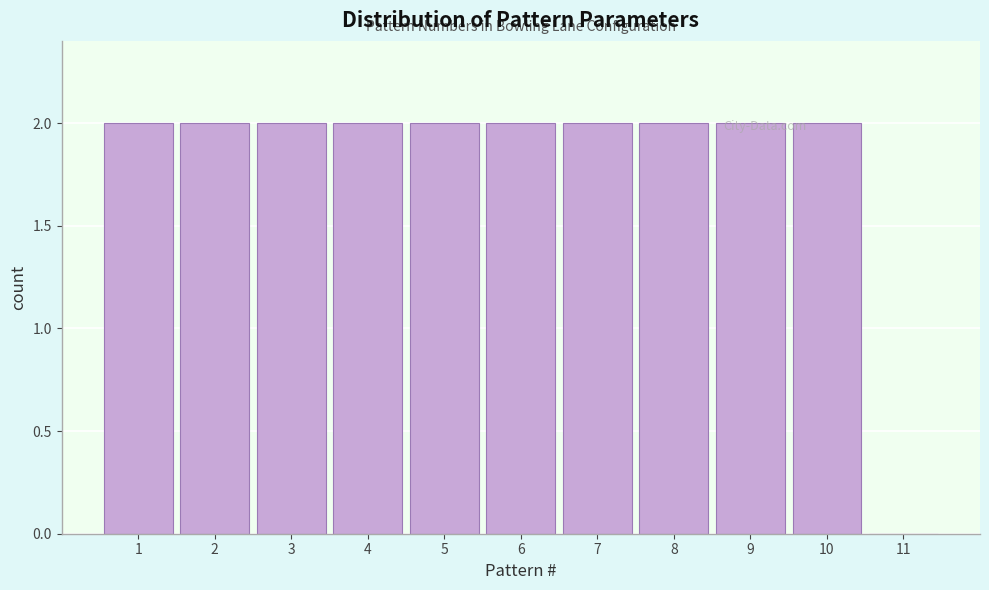

Reading left to right, list every bar in this chart as the range it spans on the x-axis followed by its height. The values are not printed on the chart, so give them approximately, as read against the axis.

0.5 to 1.5: 2
1.5 to 2.5: 2
2.5 to 3.5: 2
3.5 to 4.5: 2
4.5 to 5.5: 2
5.5 to 6.5: 2
6.5 to 7.5: 2
7.5 to 8.5: 2
8.5 to 9.5: 2
9.5 to 10.5: 2
10.5 to 11.5: 0